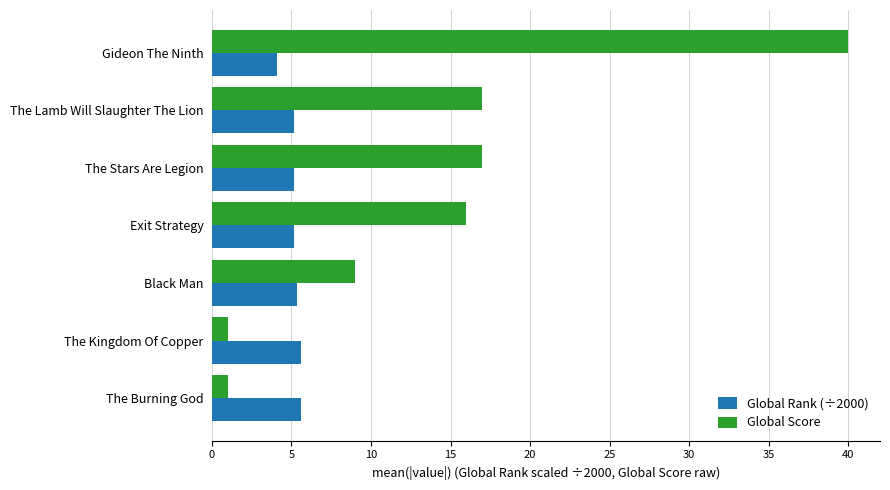

What is the highest value of the Global Score series?

40.0